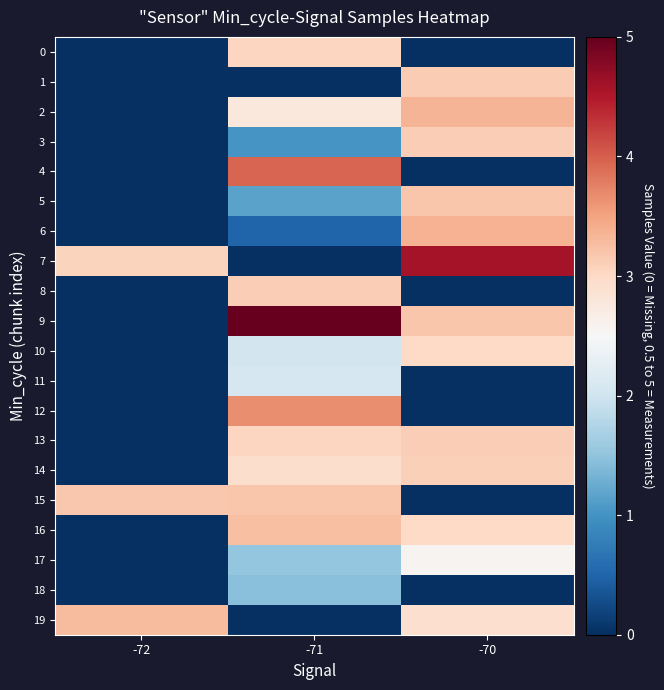

What is the total value across all series at -71?

43.8